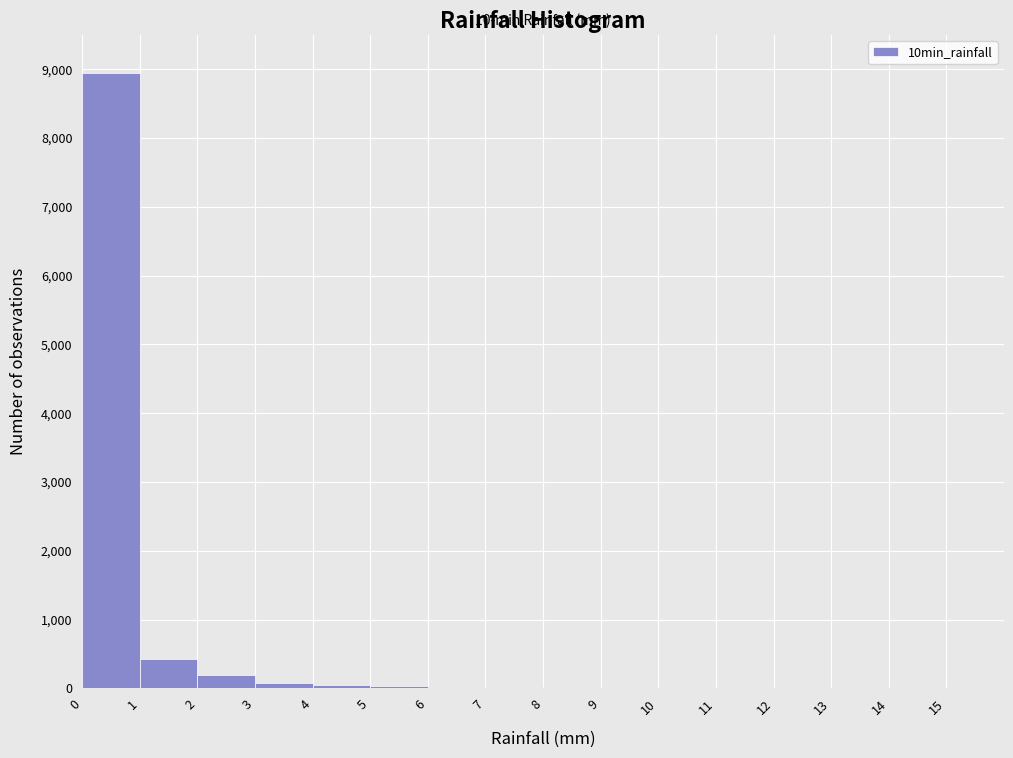

Which range on the x-axis has the tallest bar?

0 to 1